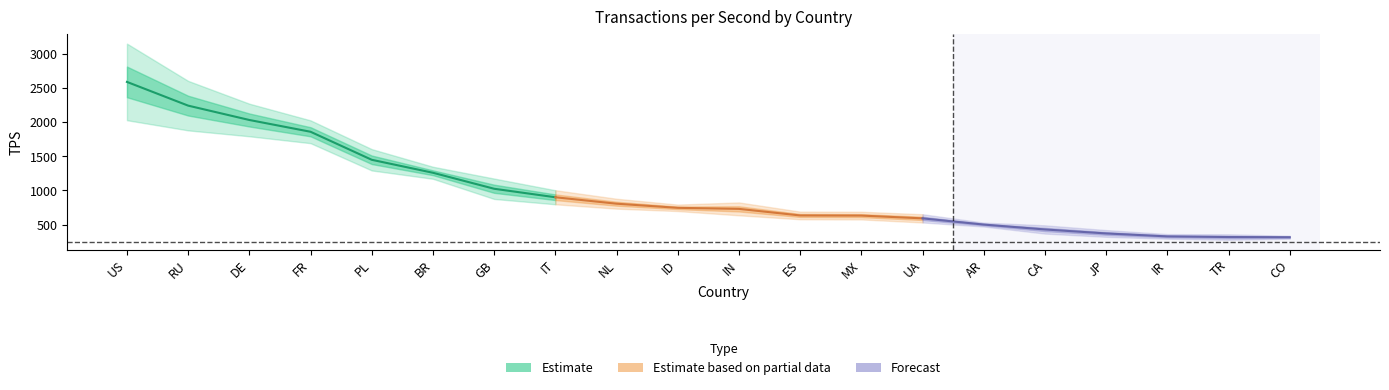

True or false: tps_miss has a value of 49.7 at 2.

False